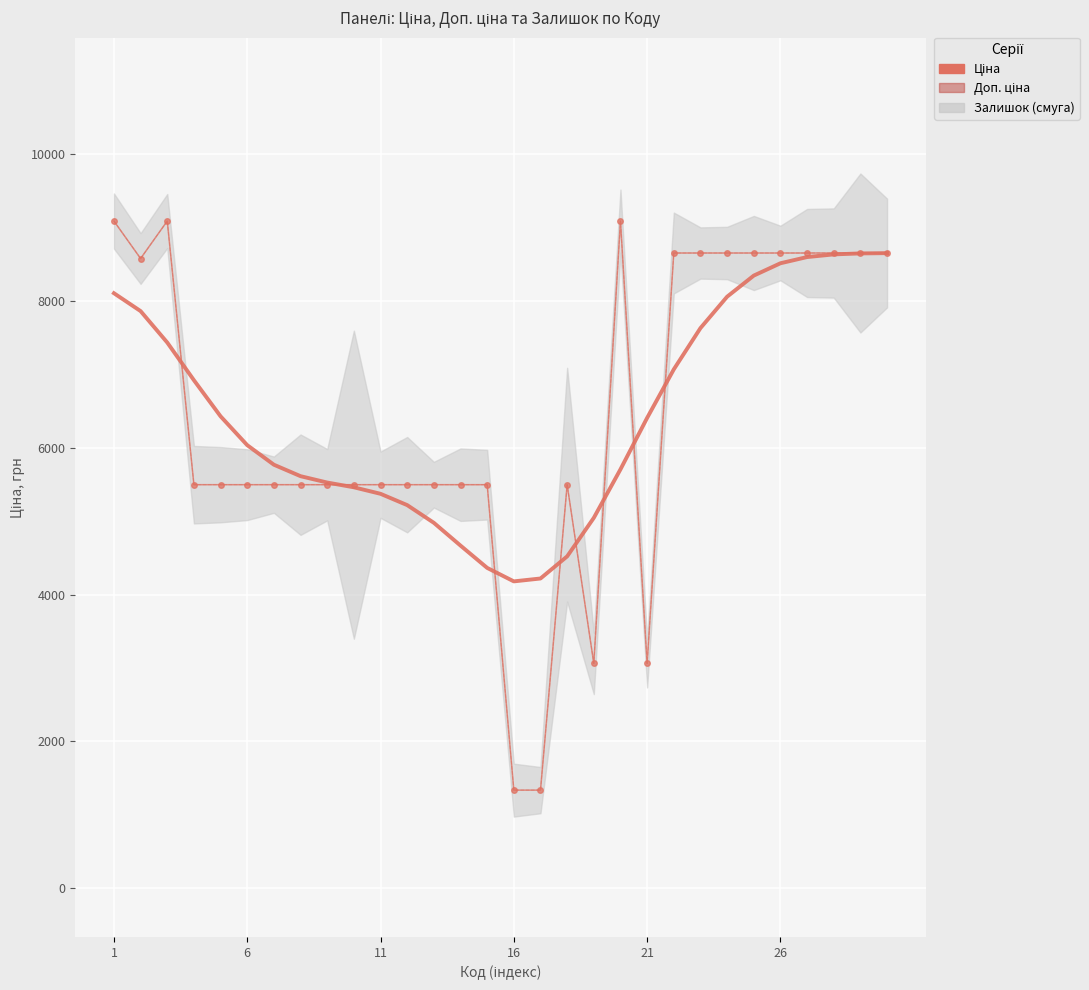

What is the smallest value displayed?

1332.7